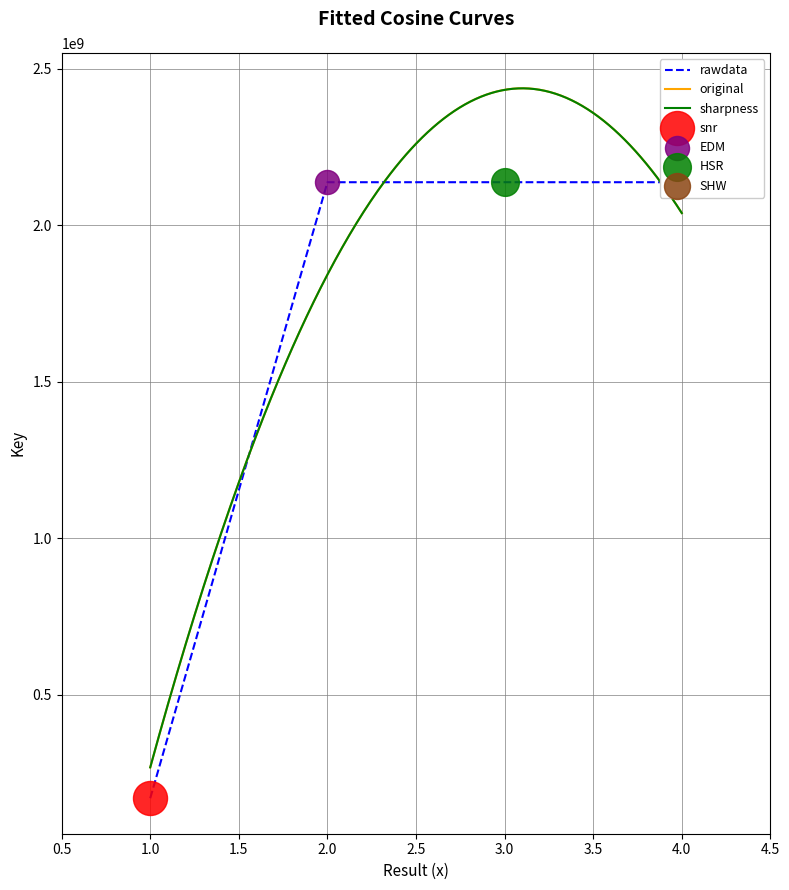

What is the change in value from 2 to 3?

+51784